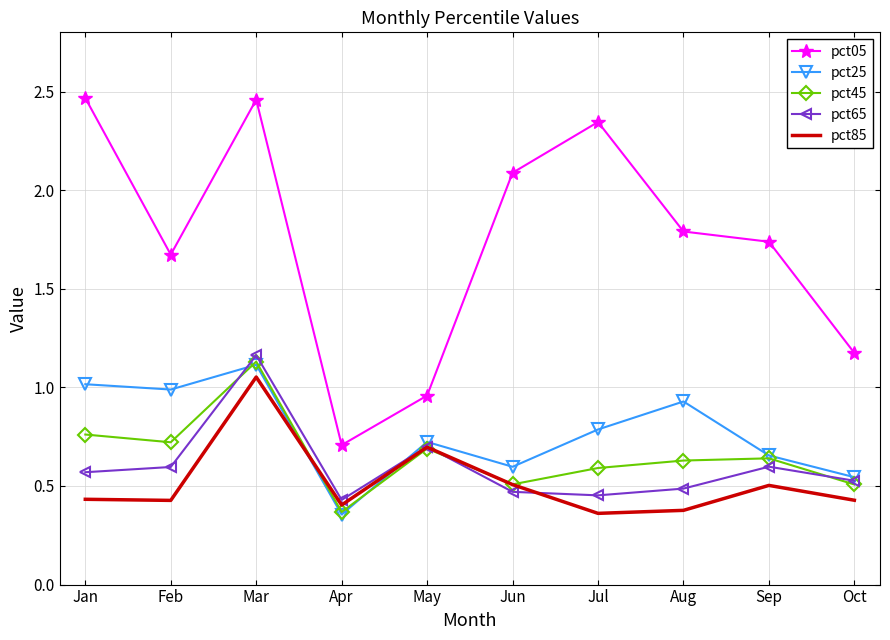

True or false: pct45 and pct05 intersect in this chart.

False